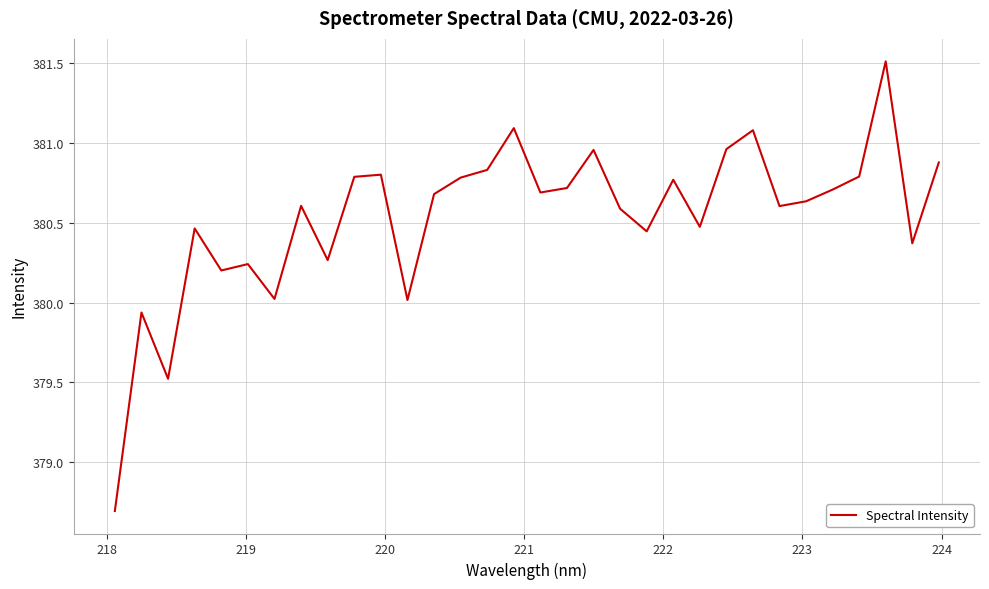

What is the greatest value displayed?

381.5